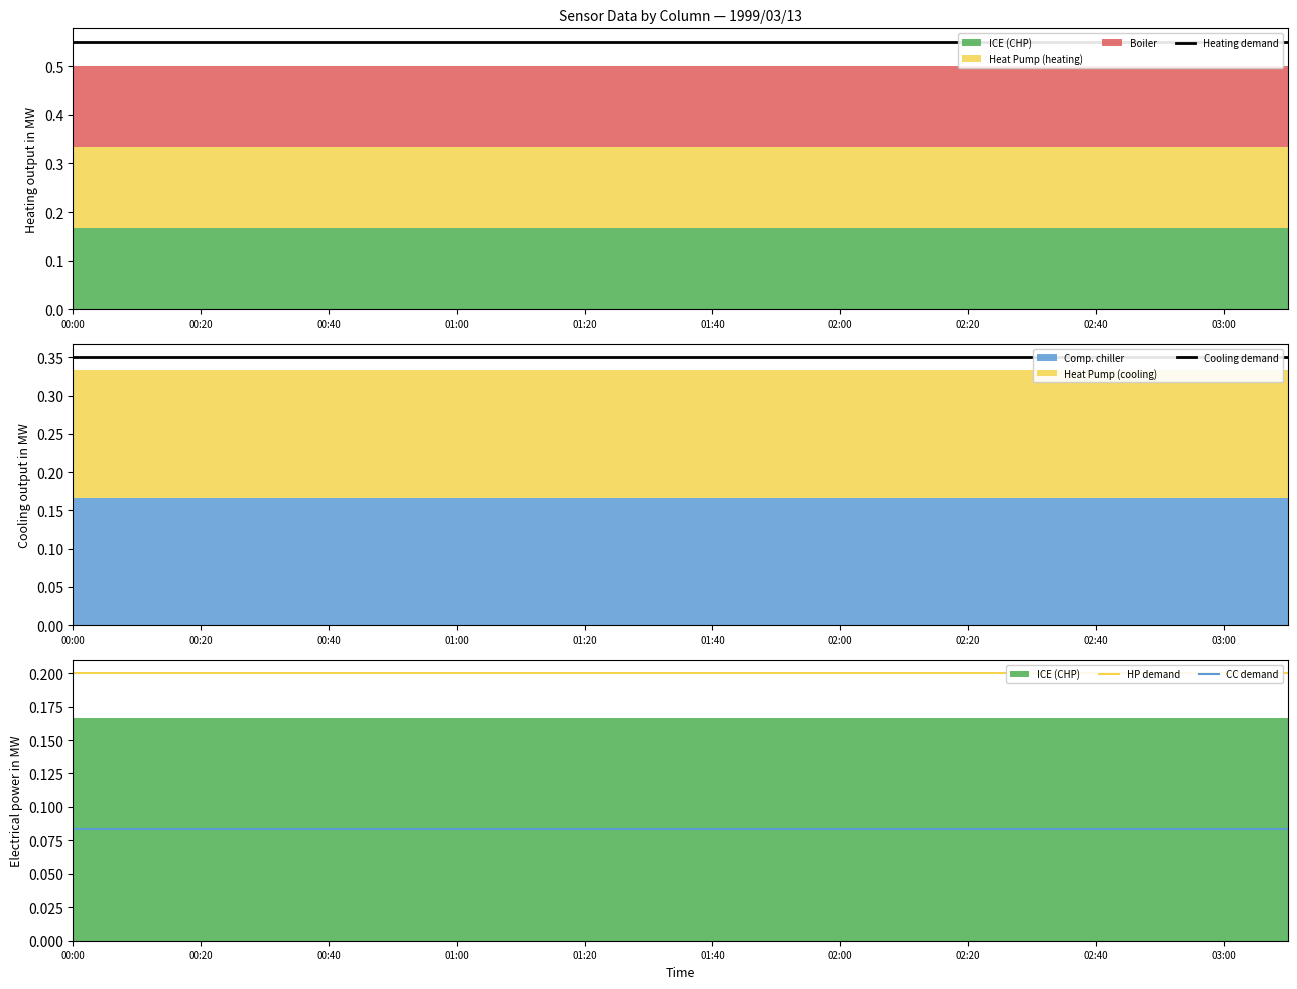

What is the greatest value displayed?

0.6